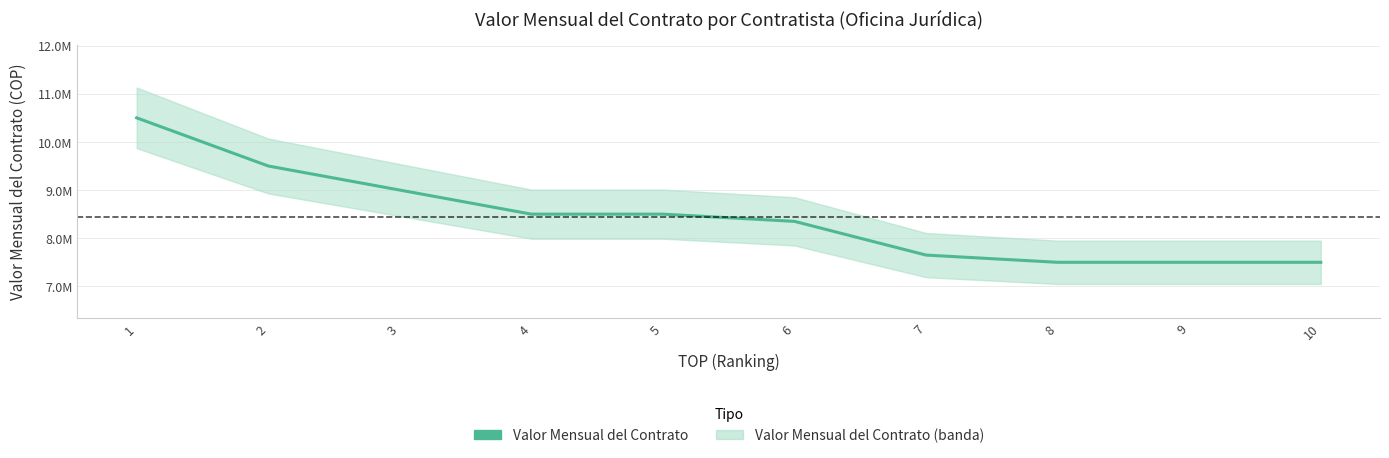

What is the difference between the second highest and second lowest values?

2000000